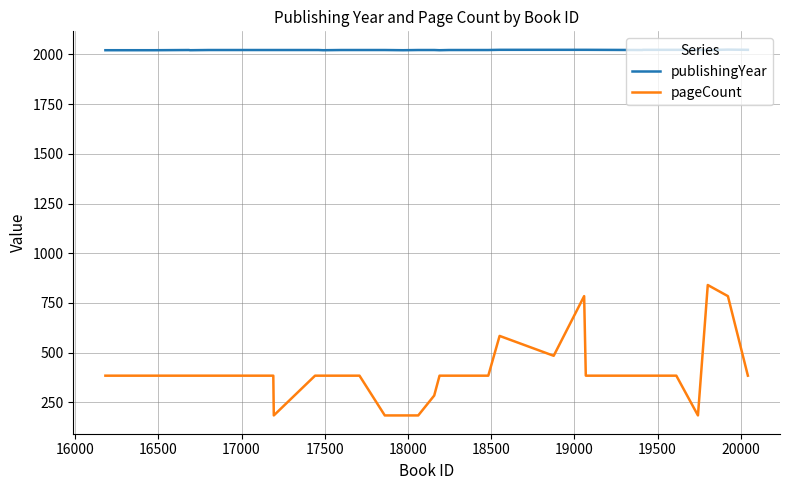

Which series has the largest total across all categories?

publishingYear